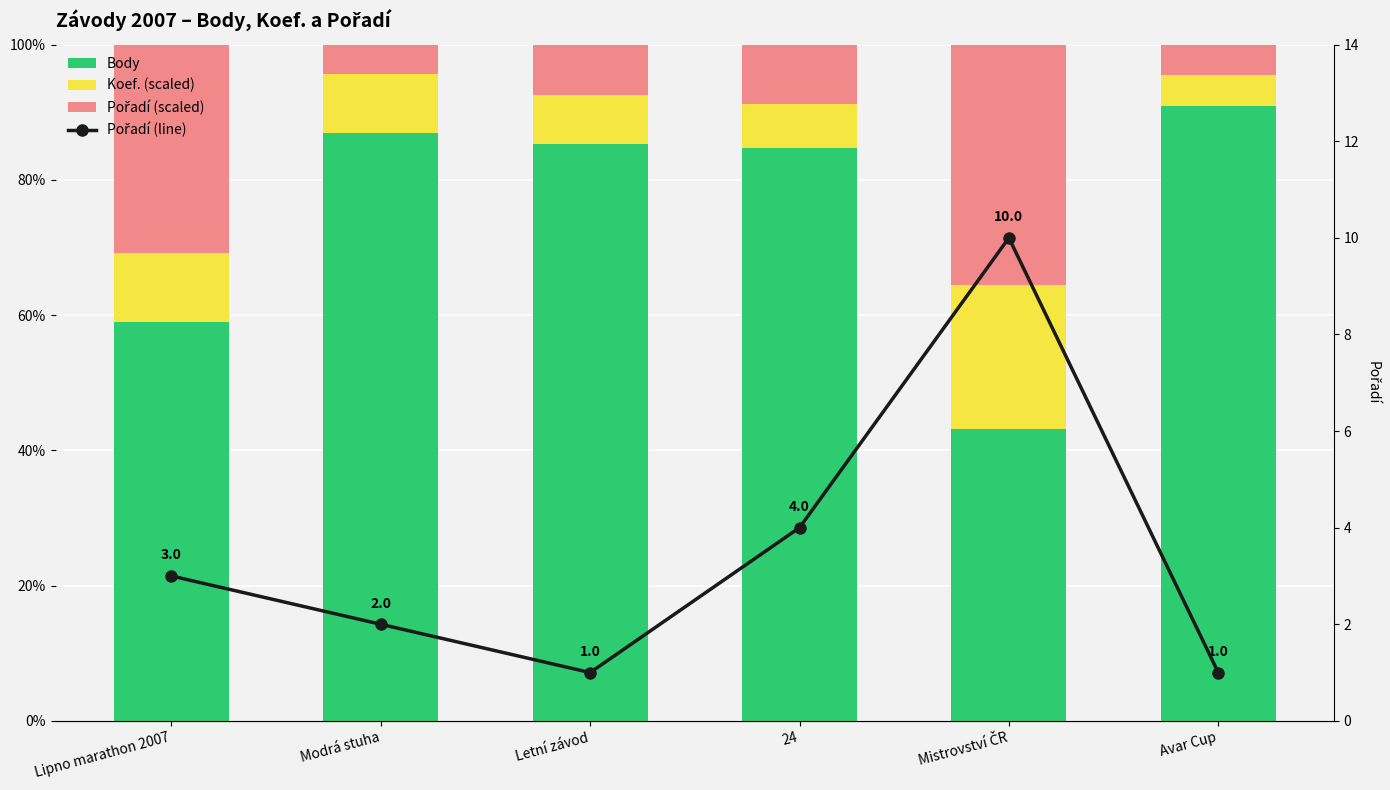

Reading left to right, what are all the values shown in this chart?

Body: Lipno marathon 2007=58.9	Modrá stuha=86.9	Letní závod=85.3	24=84.7	Mistrovství ČR=43.1	Avar Cup=90.9
Koef. (scaled): Lipno marathon 2007=10.3	Modrá stuha=8.7	Letní závod=7.4	24=6.6	Mistrovství ČR=21.3	Avar Cup=4.5
Pořadí (scaled): Lipno marathon 2007=30.8	Modrá stuha=4.4	Letní závod=7.4	24=8.8	Mistrovství ČR=35.6	Avar Cup=4.5
Pořadí: Lipno marathon 2007=3.0	Modrá stuha=2.0	Letní závod=1.0	24=4.0	Mistrovství ČR=10.0	Avar Cup=1.0